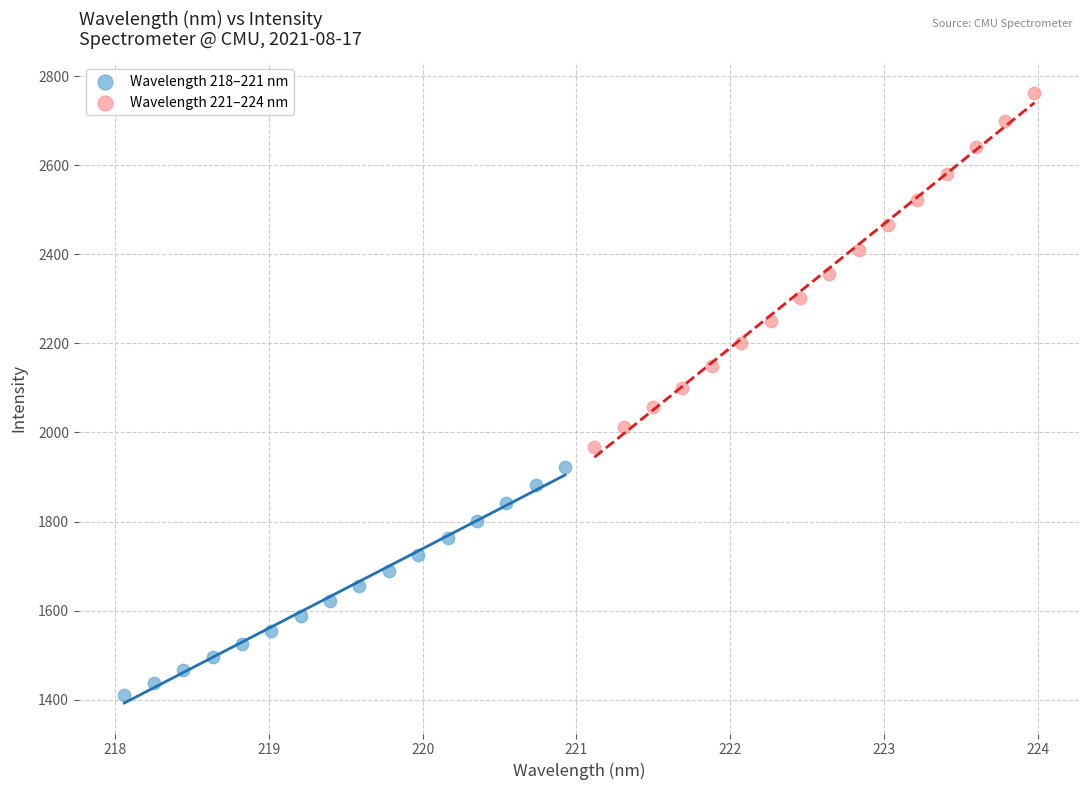

Which series has the largest Y range (max minus min)?

Wavelength 221–224 nm